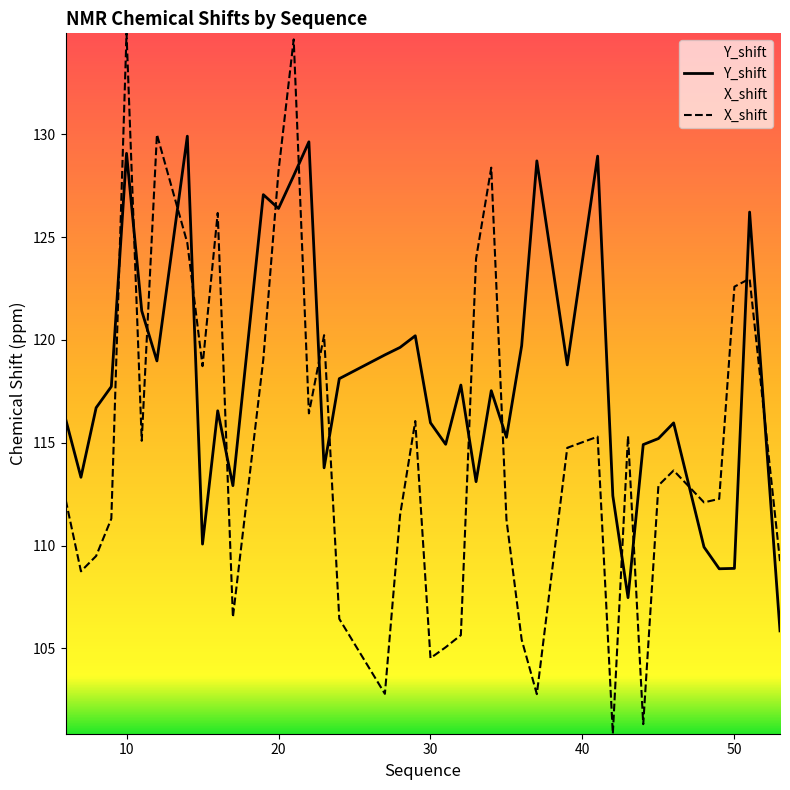

Which series has the largest total across all categories?

Y_shift